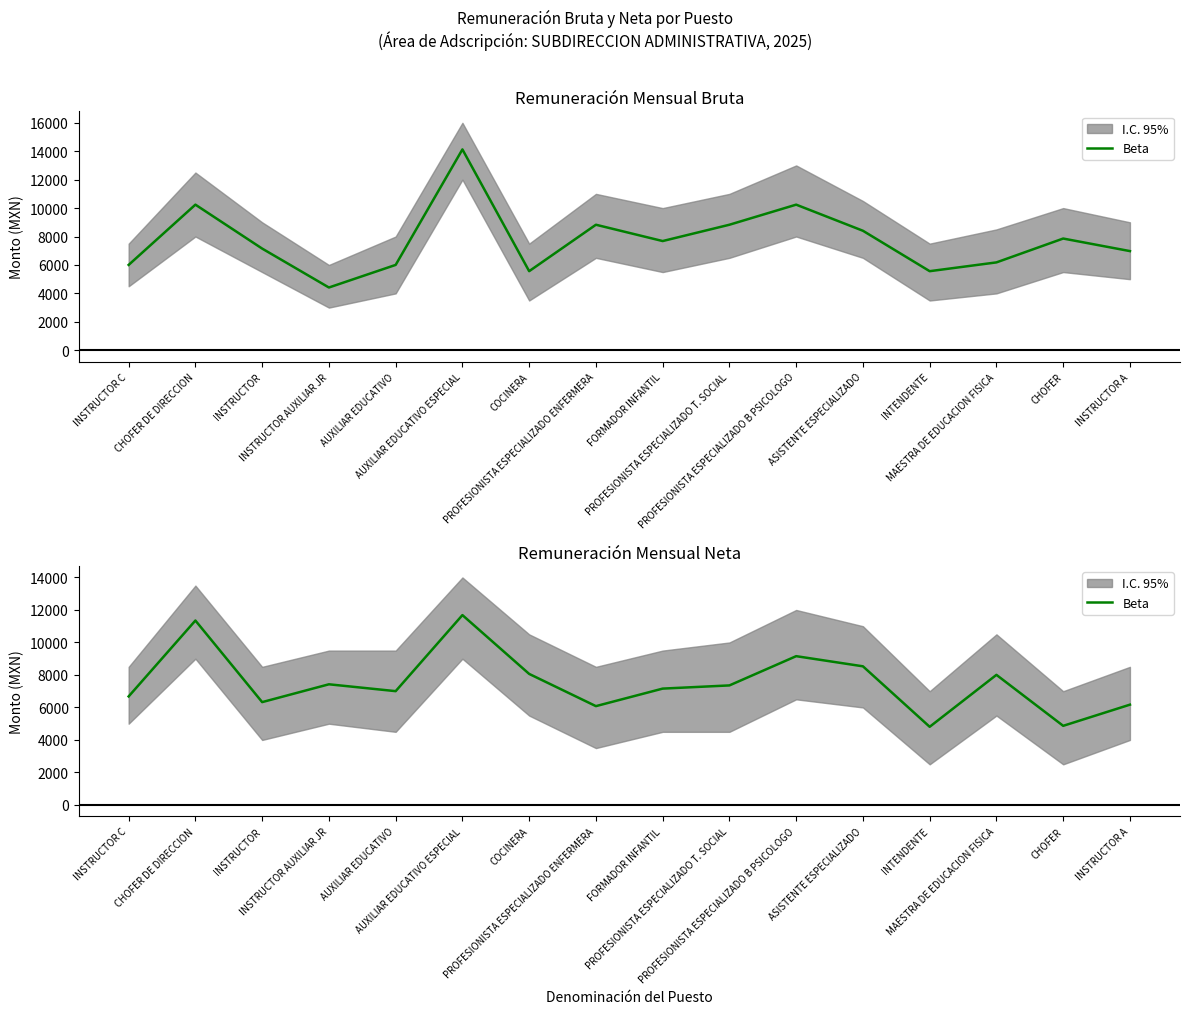

Rank the categories by value from lowest to highest.

INTENDENTE, CHOFER, PROFESIONISTA ESPECIALIZADO ENFERMERA, INSTRUCTOR A, INSTRUCTOR, INSTRUCTOR C, AUXILIAR EDUCATIVO, FORMADOR INFANTIL, PROFESIONISTA ESPECIALIZADO T. SOCIAL, INSTRUCTOR AUXILIAR JR, MAESTRA DE EDUCACION FISICA, COCINERA, ASISTENTE ESPECIALIZADO, PROFESIONISTA ESPECIALIZADO B PSICOLOGO, CHOFER DE DIRECCION, AUXILIAR EDUCATIVO ESPECIAL